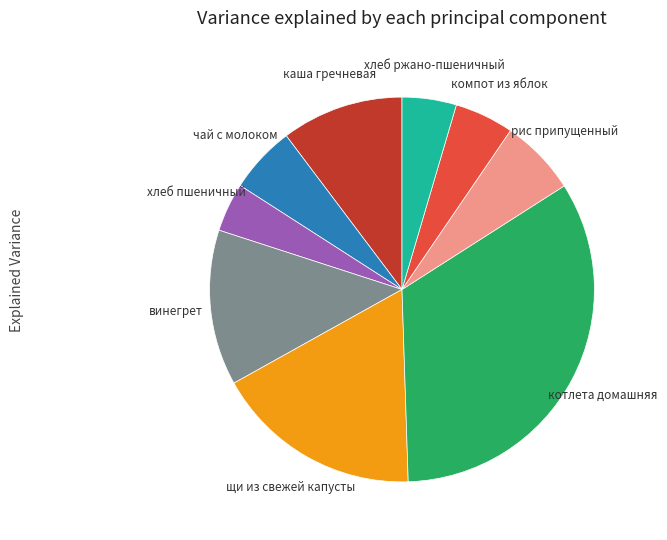

How many slices are in this pie chart?

9